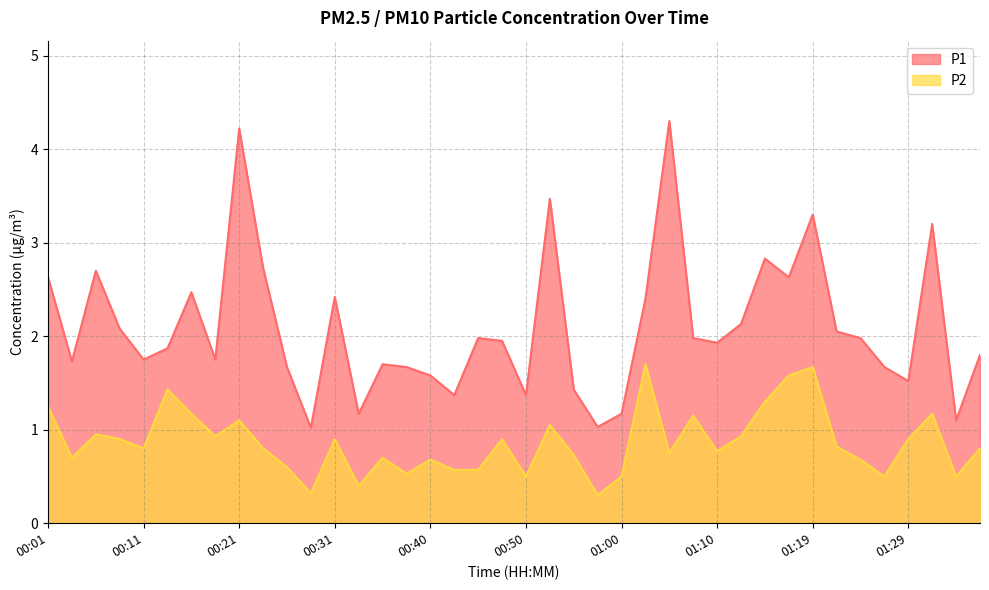

What is the label of the 33rd point from the left?

01:19